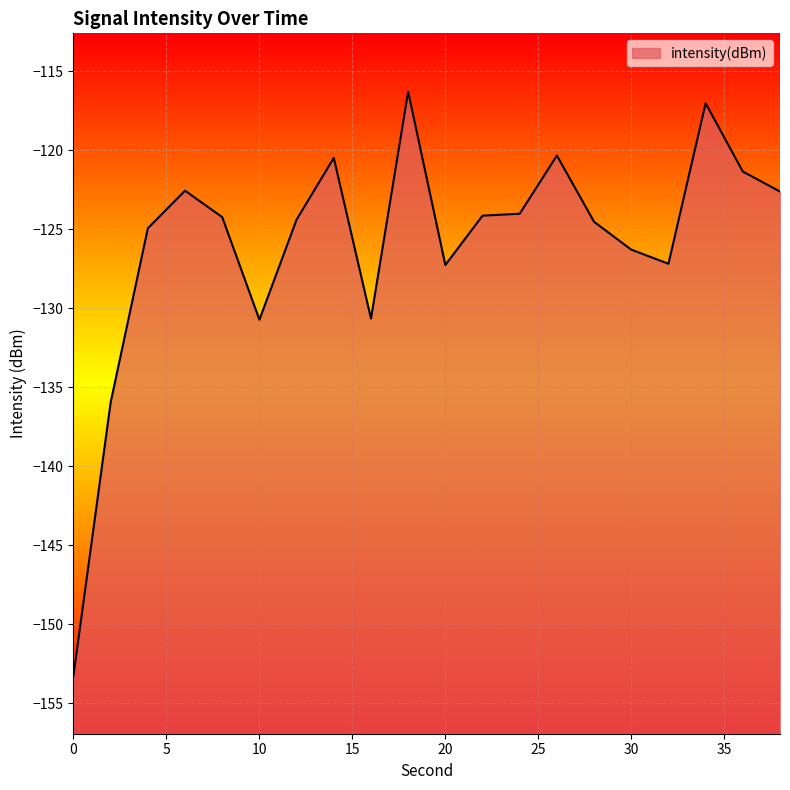

What is the average value?

-125.9